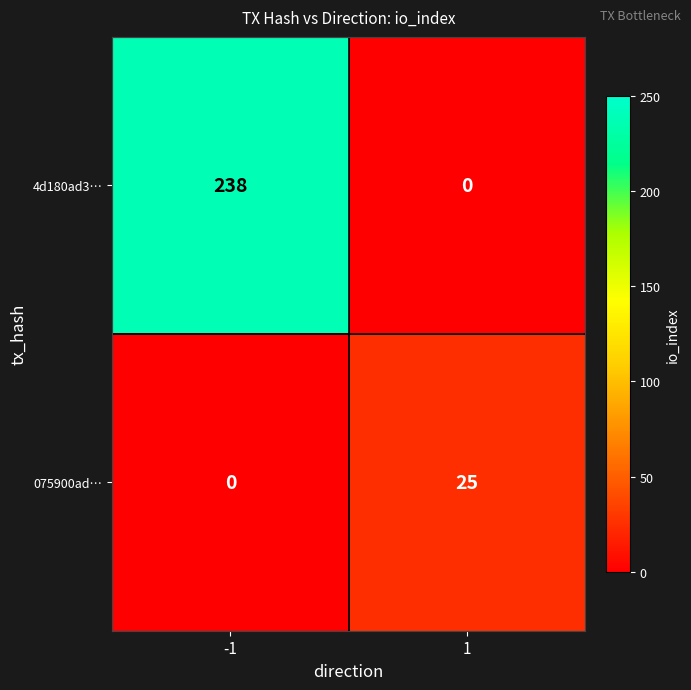

Reading right to left, extract all data points from this chart.

4d180ad3…: 1=0	-1=238
075900ad…: 1=25	-1=0